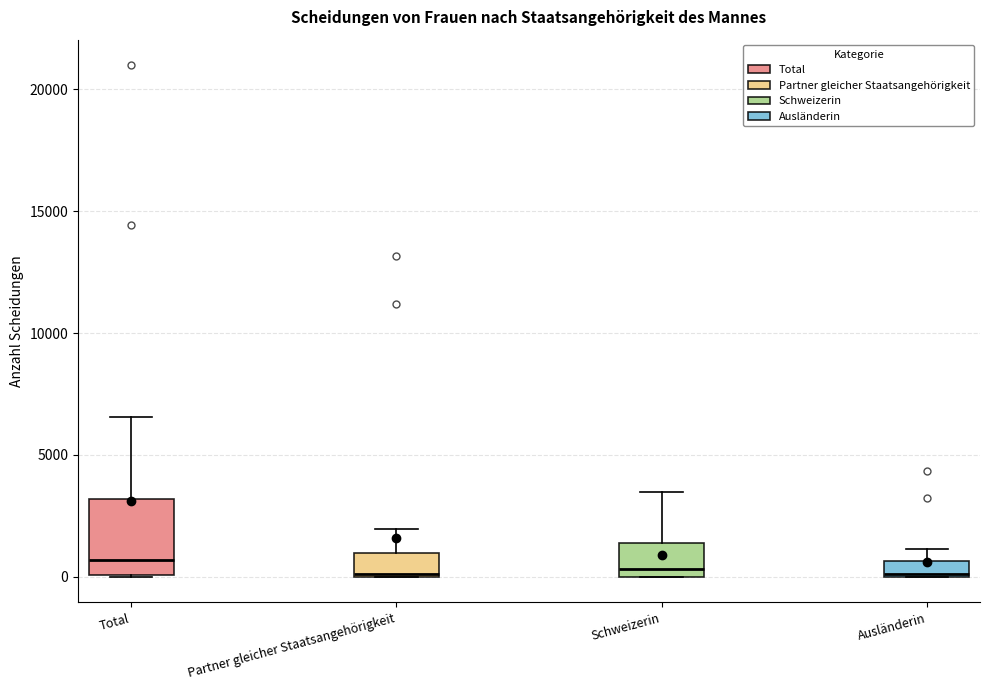

Comparing the boxes themselves (not the whiskers), which one is the tallest?

Total